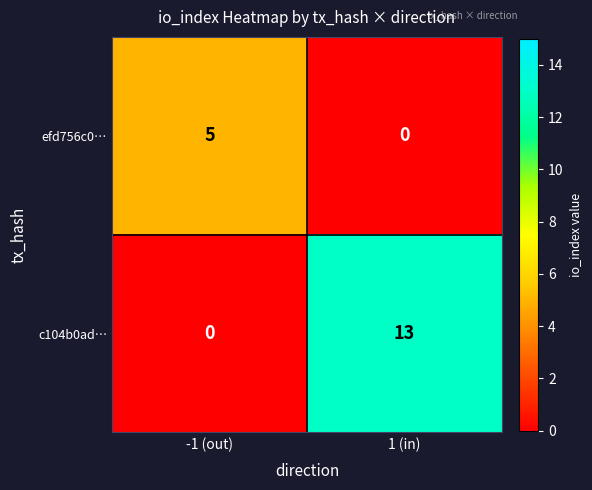

At which label is c104b0ad… closest to 6?

-1 (out)